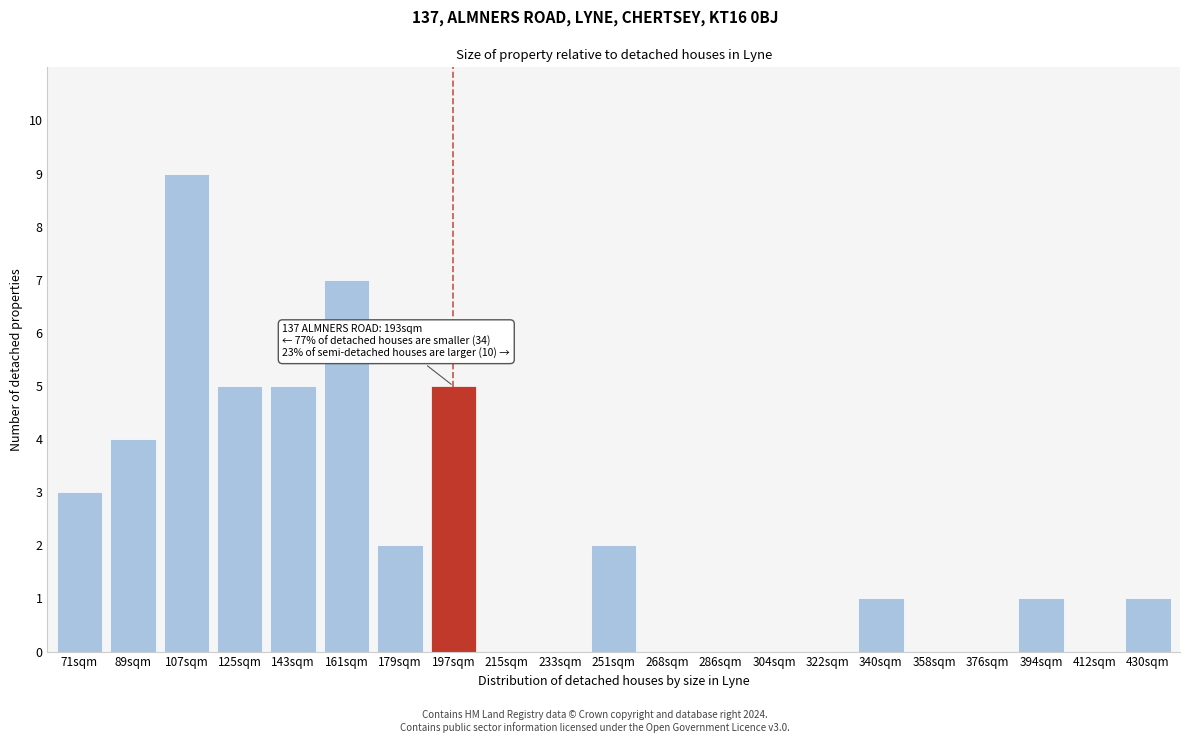

Reading left to right, list all the values displayed in this chart.

71sqm=3	89sqm=4	107sqm=9	125sqm=5	143sqm=5	161sqm=7	179sqm=2	197sqm=5	215sqm=0	233sqm=0	251sqm=2	268sqm=0	286sqm=0	304sqm=0	322sqm=0	340sqm=1	358sqm=0	376sqm=0	394sqm=1	412sqm=0	430sqm=1